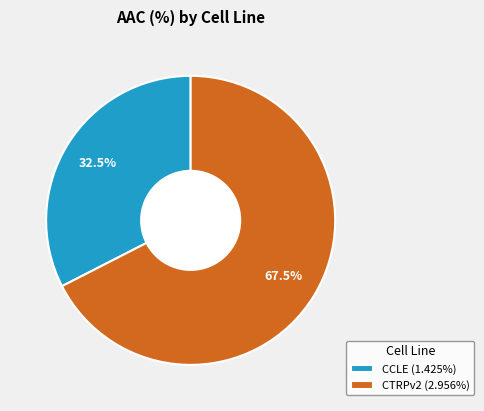

How much of the chart is everything except CCLE?

67.5%